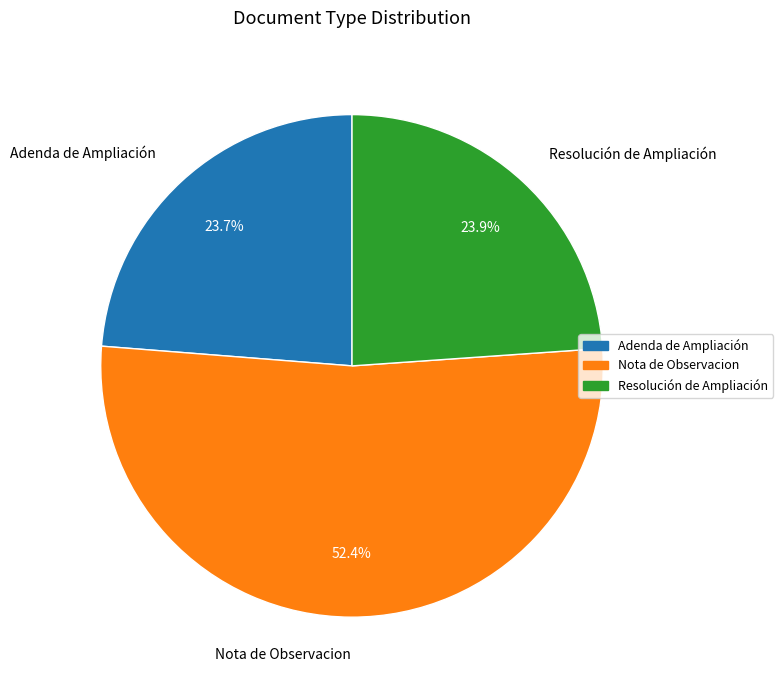

Between Resolución de Ampliación and Nota de Observacion, which is larger?

Nota de Observacion